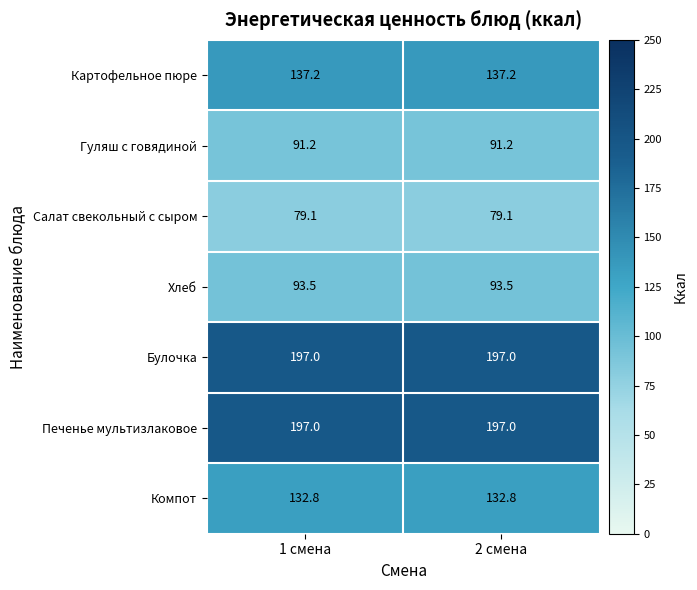

The Салат свекольный с сыром series shows 79.1 at 1 смена. True or false?

True